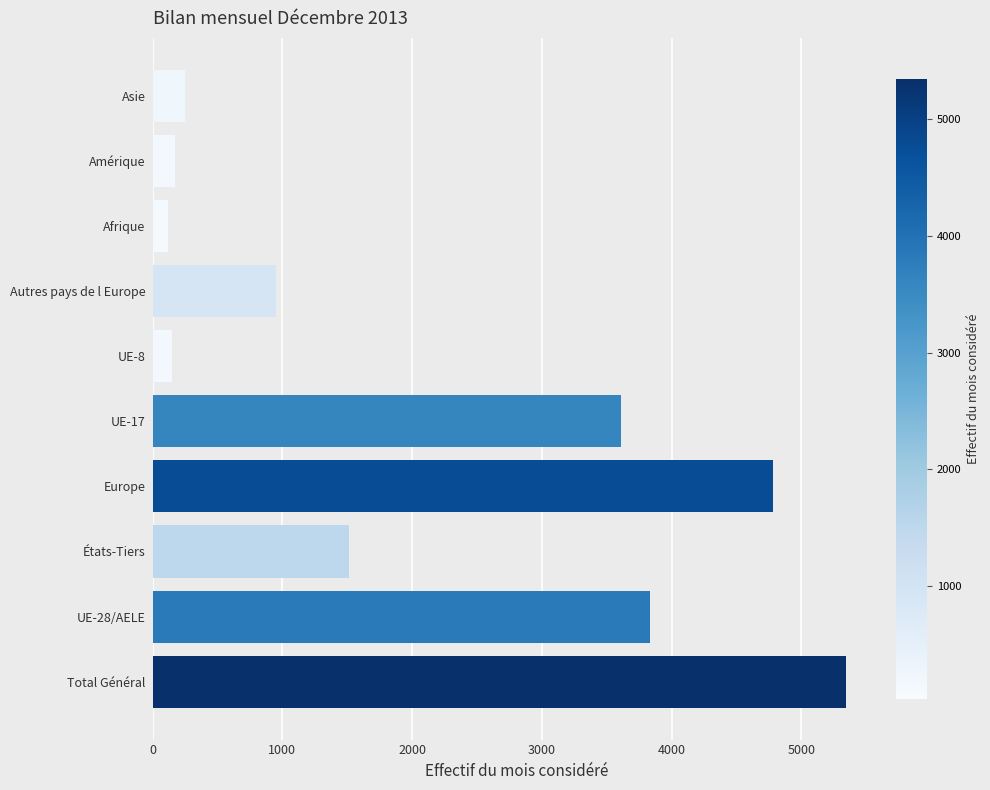

How many bars are there in total?

10